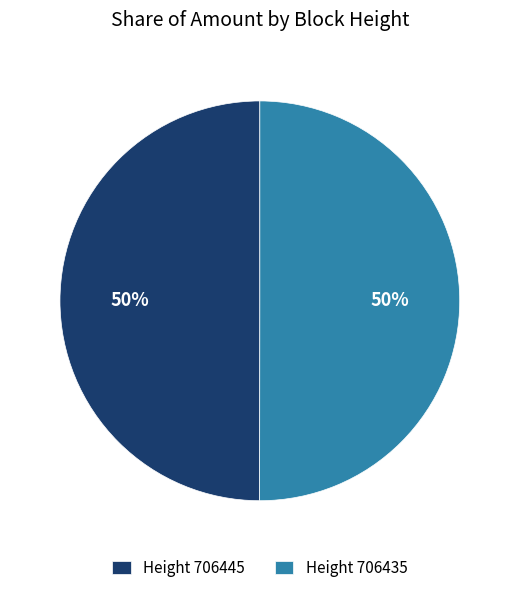

The Height 706435 slice represents 38% of the pie. True or false?

False